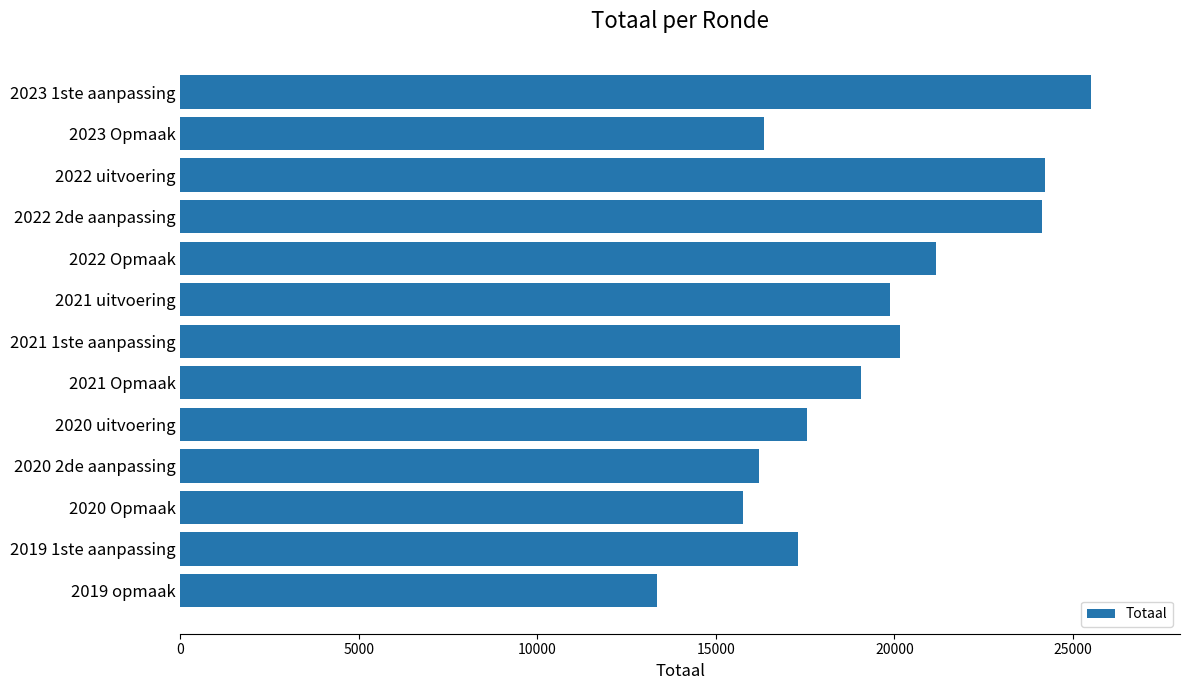

Approximately how many times larger is the value at 2021 Opmaak compared to 2022 uitvoering?

0.8